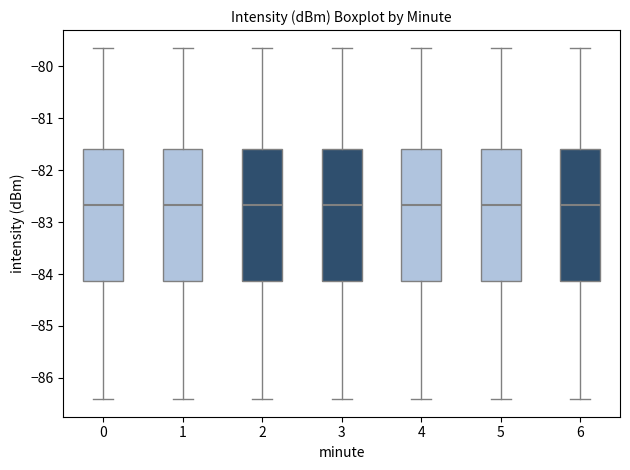

Where is the lower edge of the box at x = 2 on the y-axis? The values are not printed on the chart, so give them approximately, as read against the axis.

-84.1